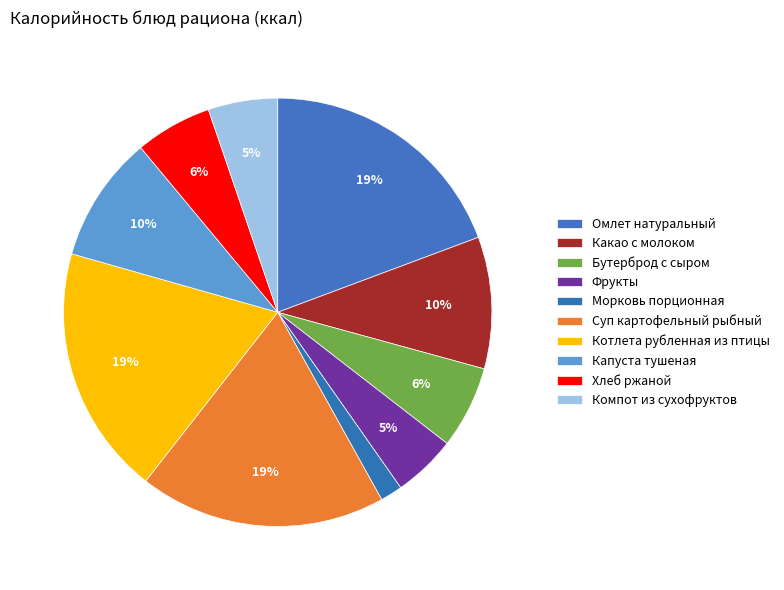

To the nearest percent, what is the average slice percentage?

10%